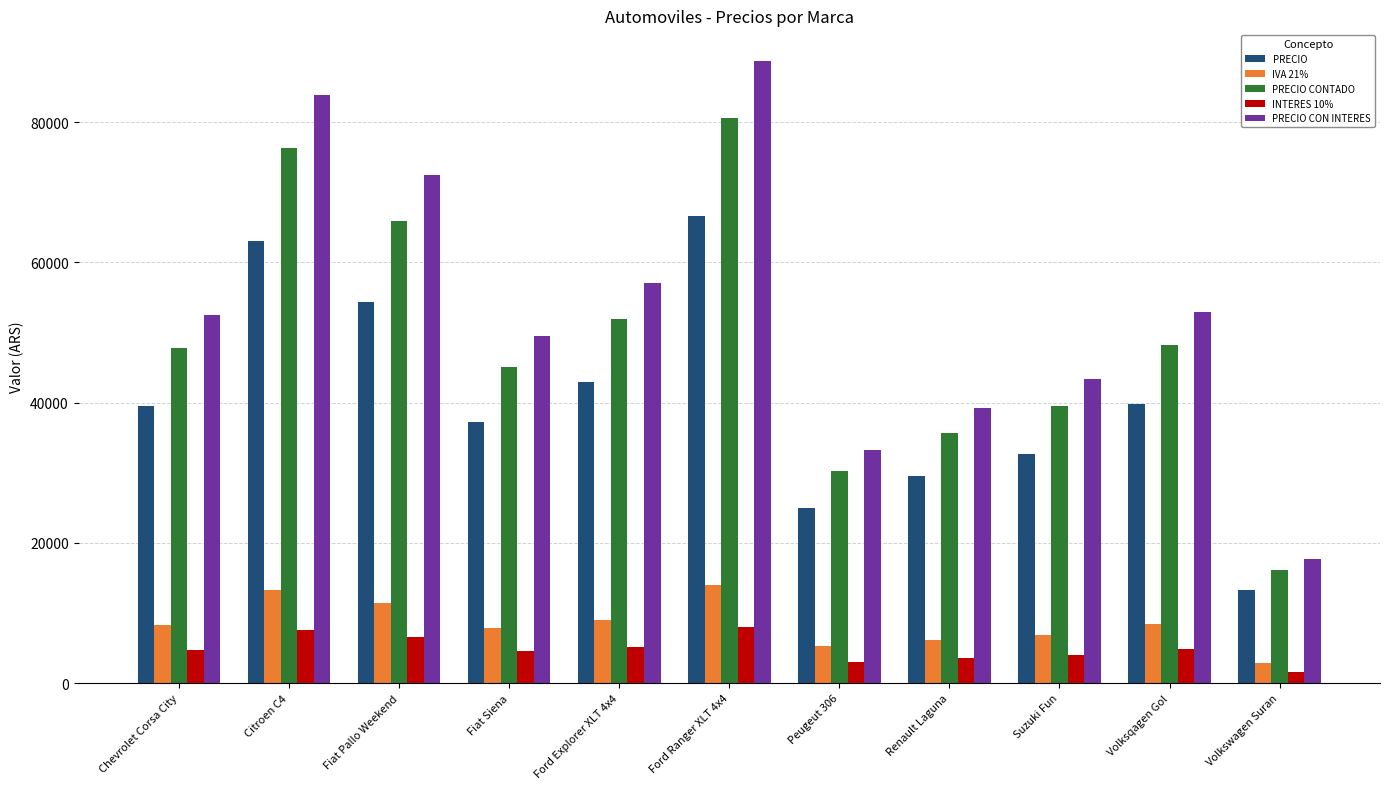

How many values in the INTERES 10% series exceed 4773?

6